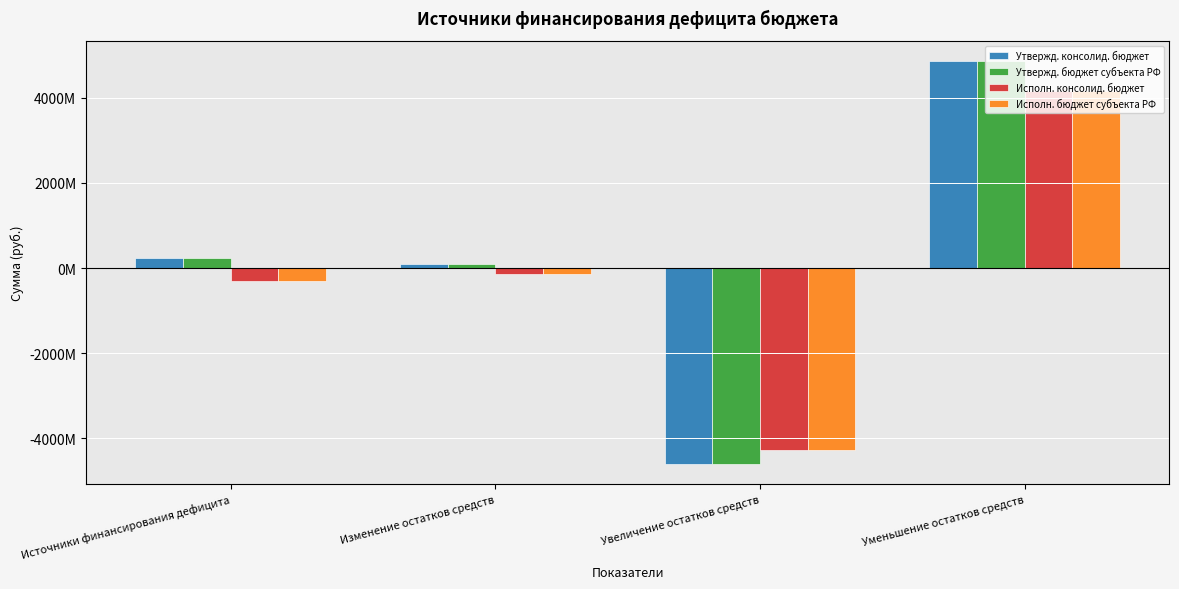

At which category does the chart reach its peak across all series?

Уменьшение остатков средств